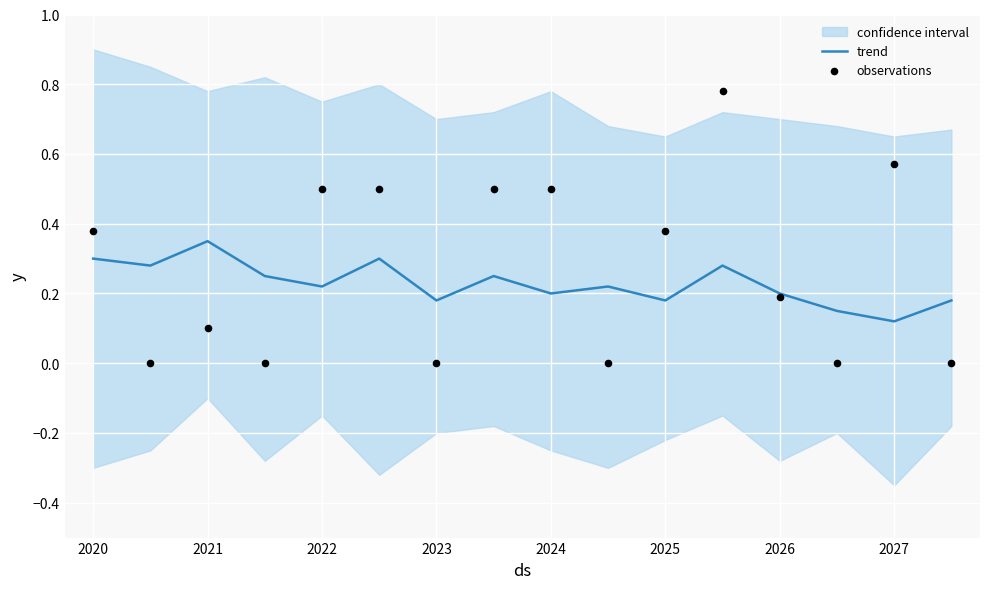

What is the total value across all series at 2020?

0.7